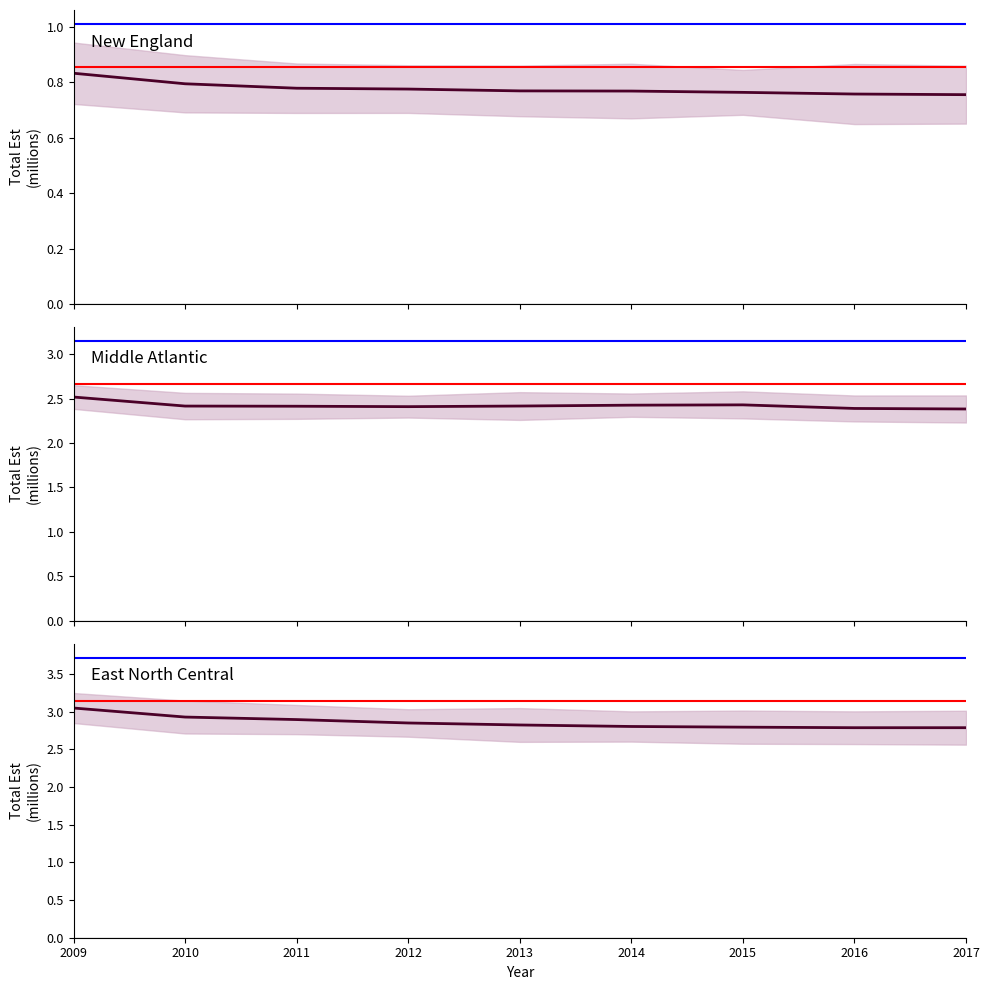

What is the total value across all series at 2011?

6.1